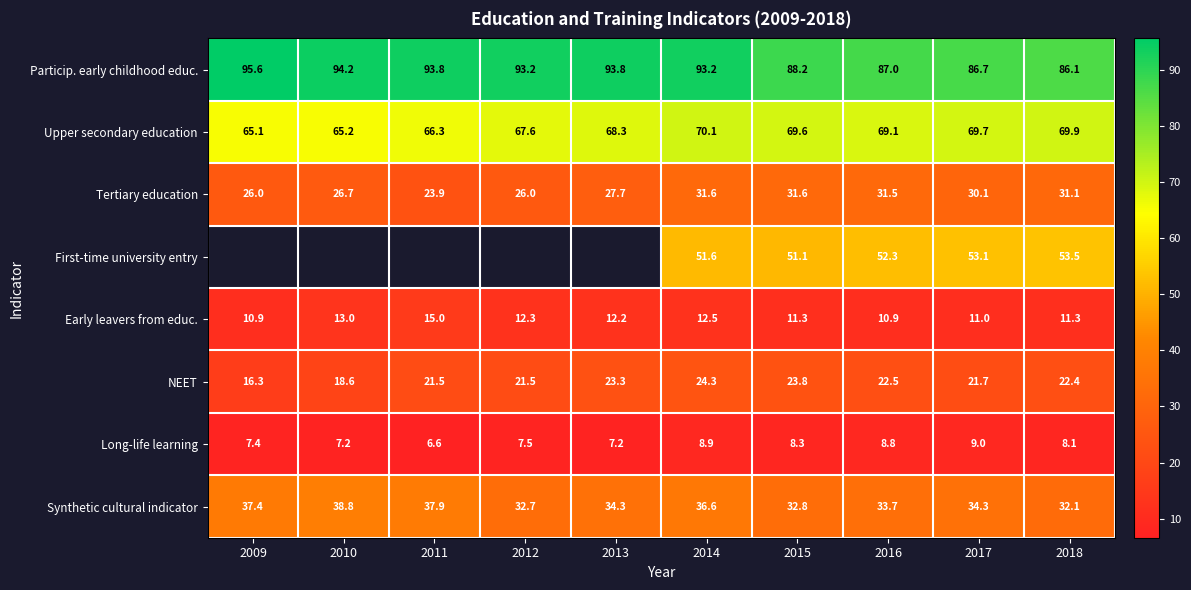

Is the value of Synthetic cultural indicator at 2017 greater than the value of NEET at 2011?

Yes